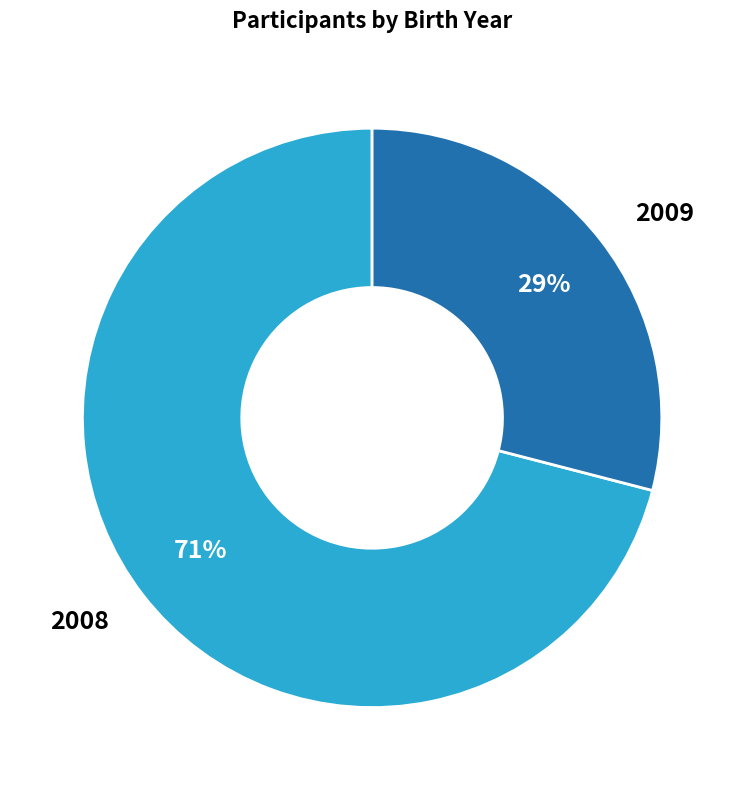

How many slices are in this pie chart?

2